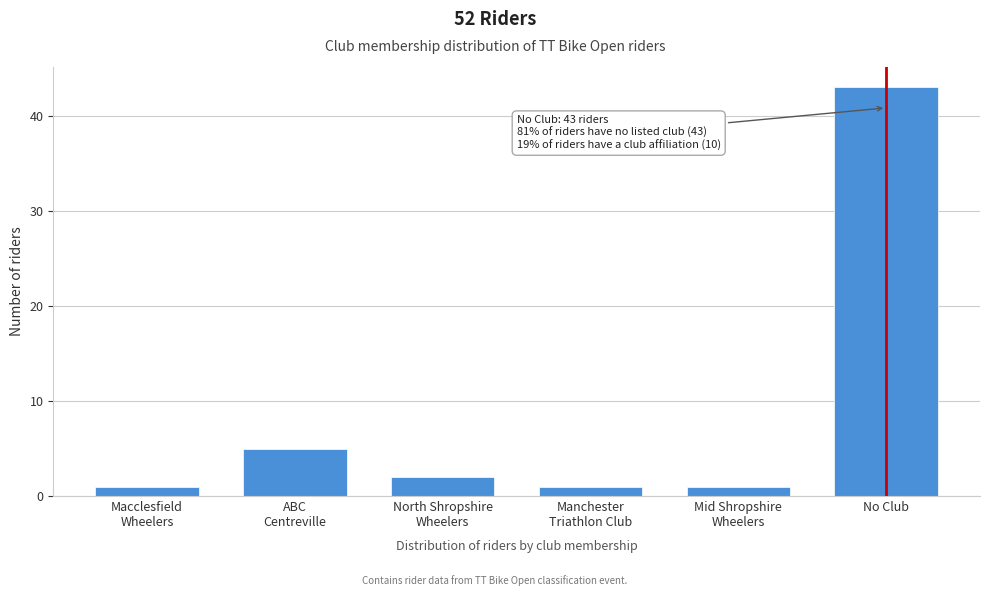

Reading left to right, list all the values displayed in this chart.

1	5	2	1	1	43